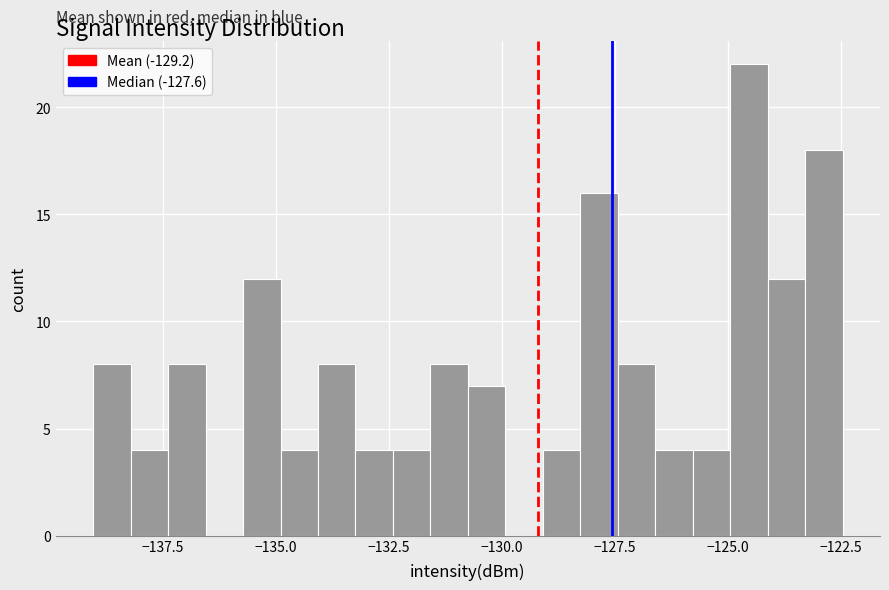

Read against the x-axis, roughly where is the centre of the tallest bar?

-124.5